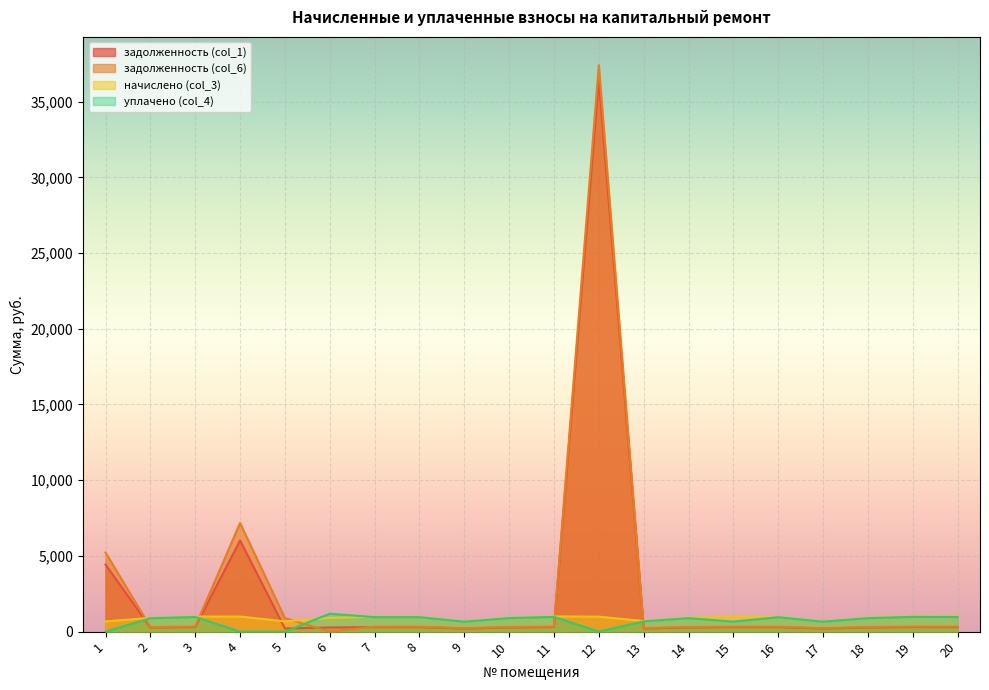

At which label is задолженность (col_1) closest to 18310?

4